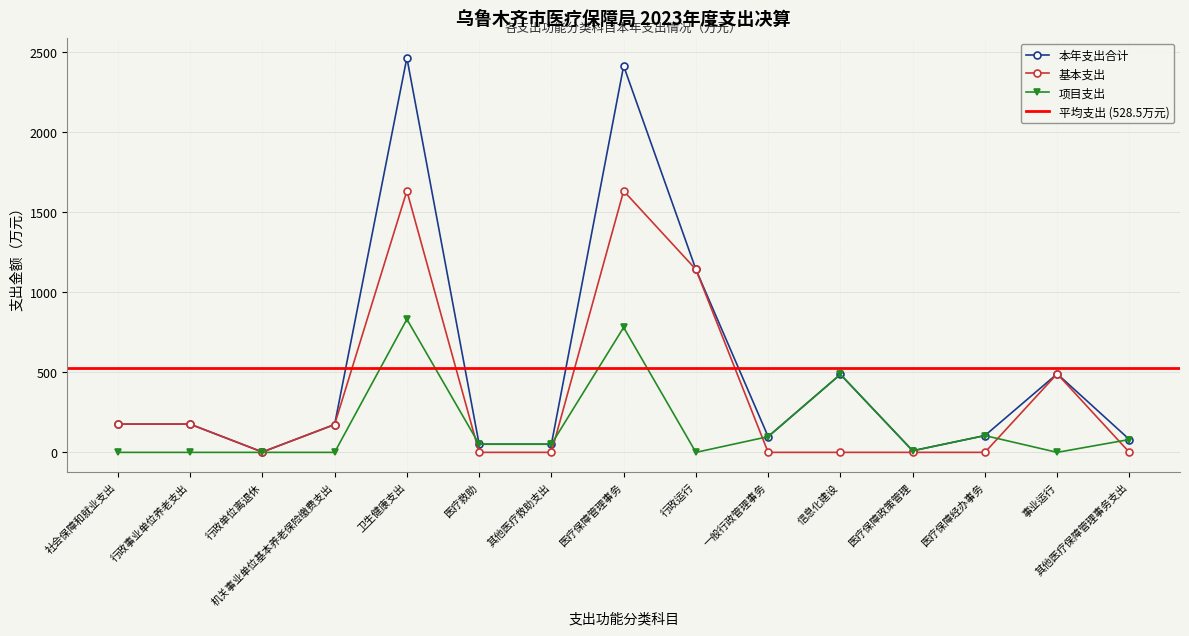

At which label is 本年支出合计 closest to 1234?

行政运行